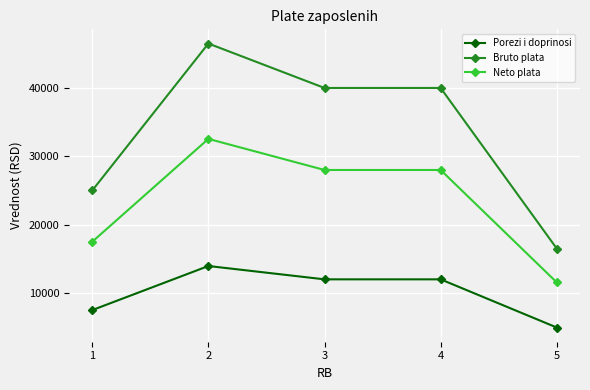

Reading left to right, extract all data points from this chart.

Porezi i doprinosi: 1=7500	2=13950	3=12000	4=12000	5=4950
Bruto plata: 1=25000	2=46500	3=40000	4=40000	5=16500
Neto plata: 1=17500	2=32550	3=28000	4=28000	5=11550